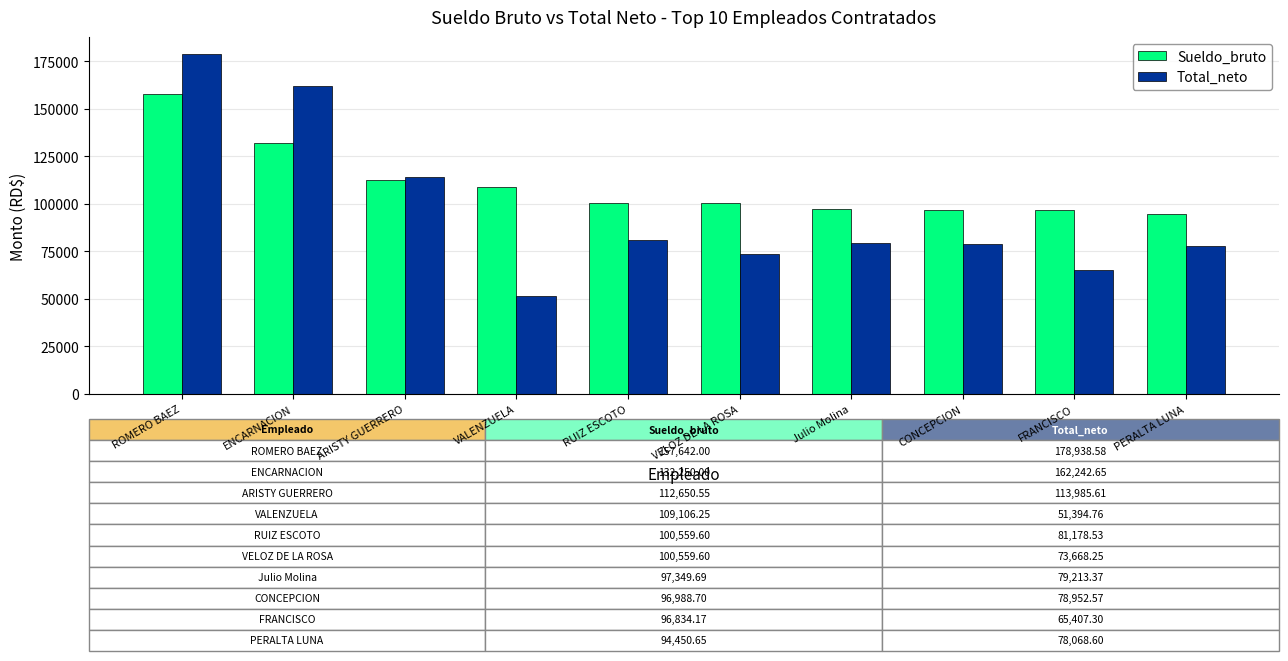

What is the difference between the maximum and minimum values in the Total_neto series?

127543.8